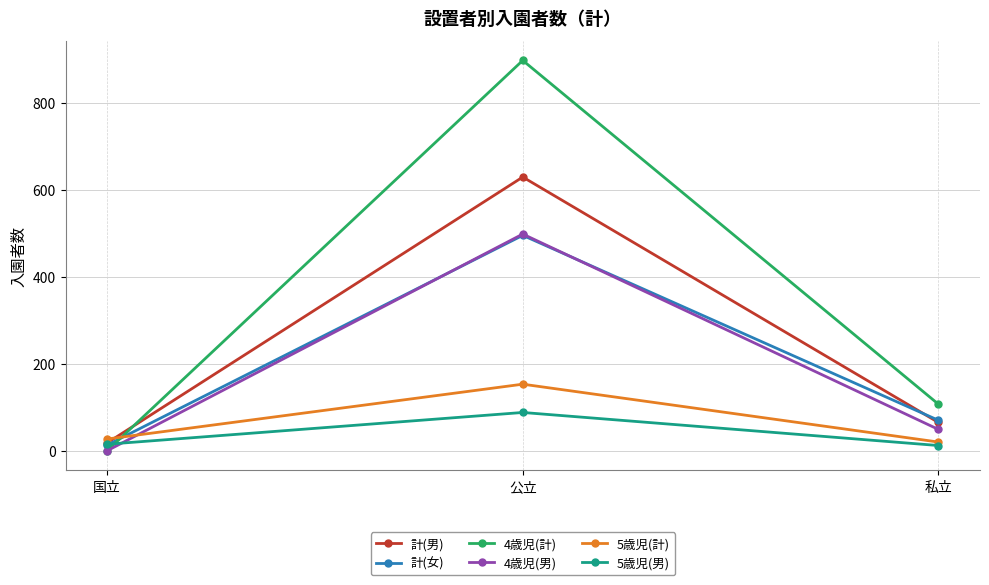

At which label does 5歳児(男) reach its peak?

公立